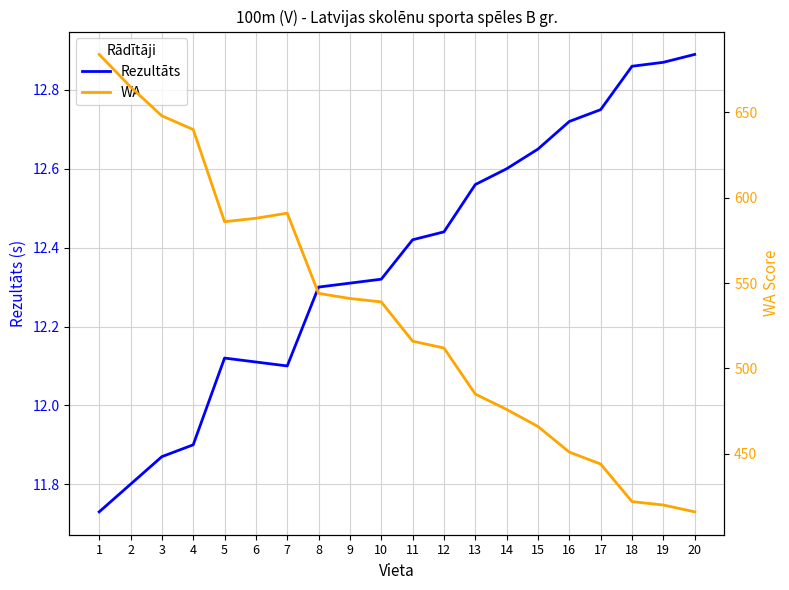

Where is the first local minimum for WA?

5